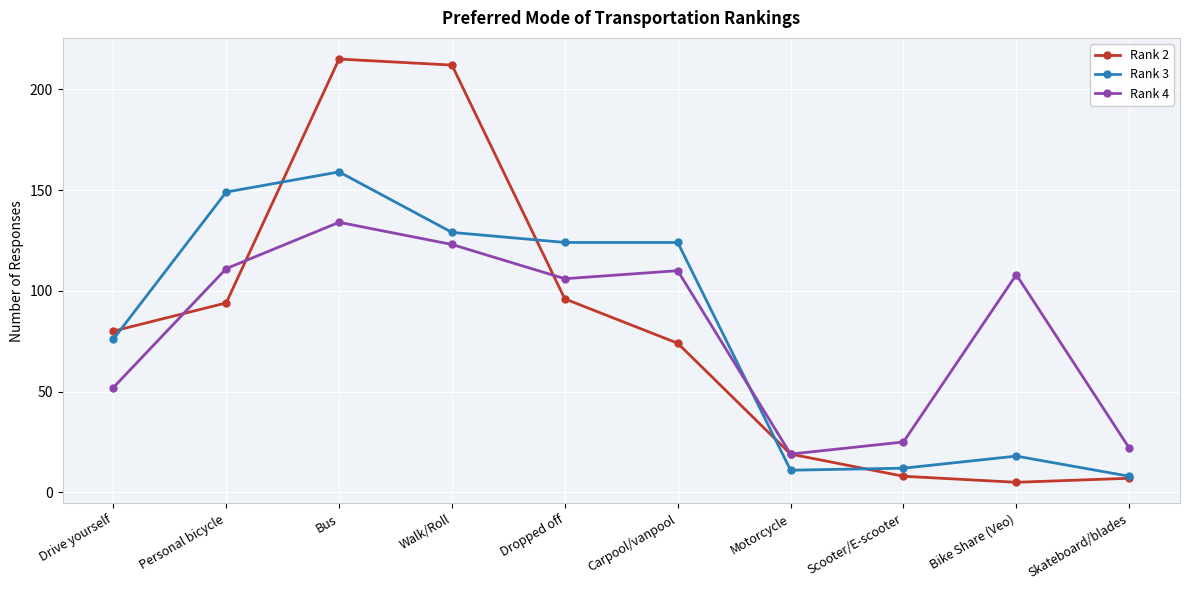

What is the minimum value for Rank 2?

5